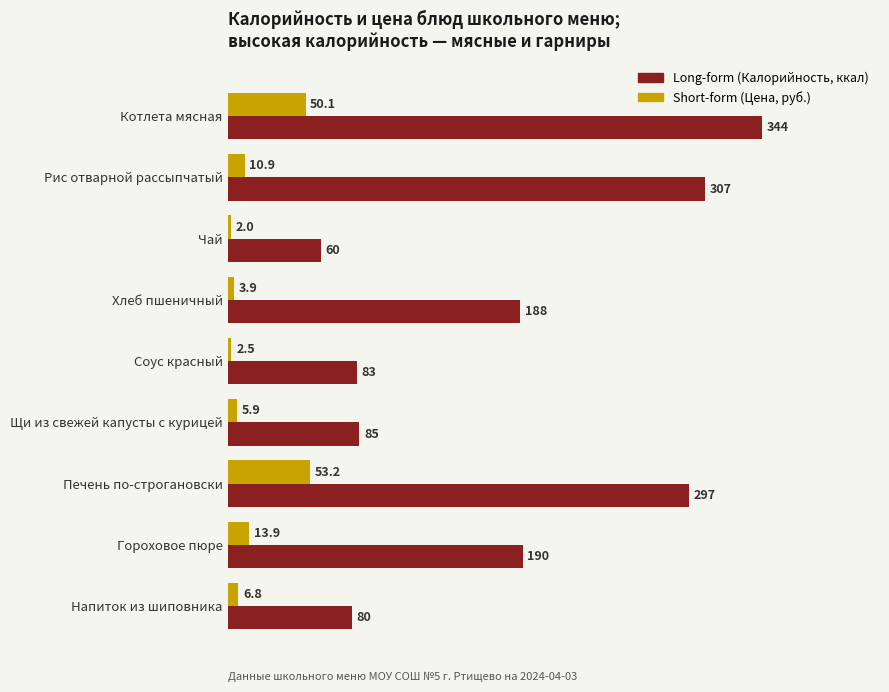

What is the greatest value displayed?

344.0